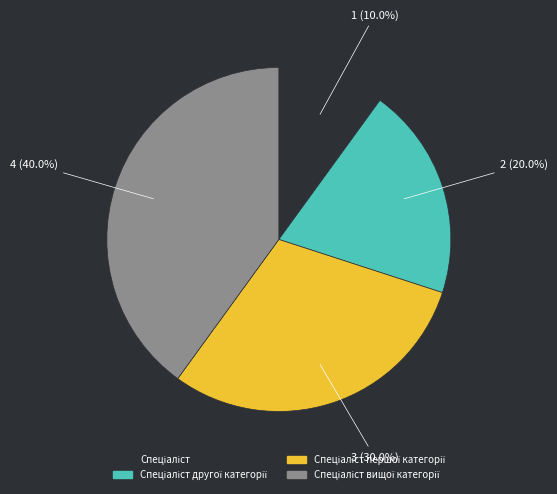

Is there a majority slice in this chart?

No